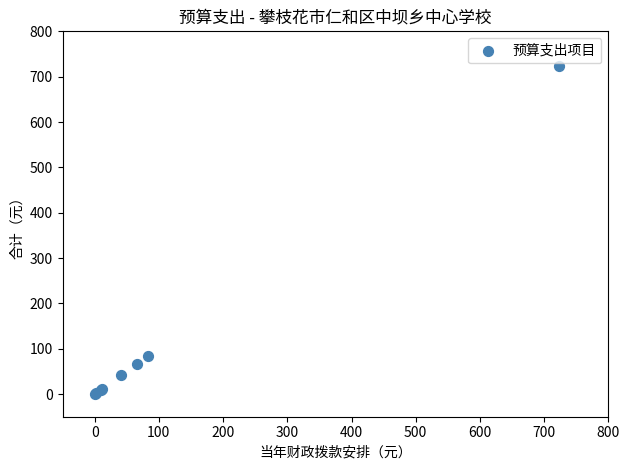

What Y value in the scatter plot is closest to 361?

82.9